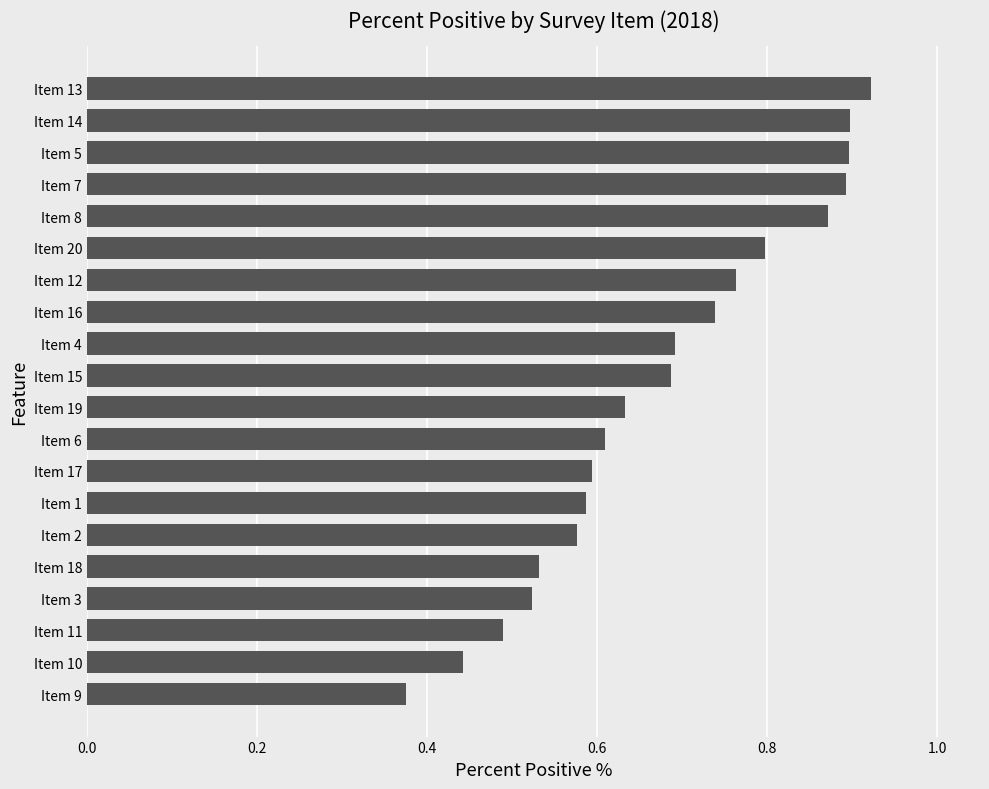

At which category does the chart reach its peak across all series?

Item 13